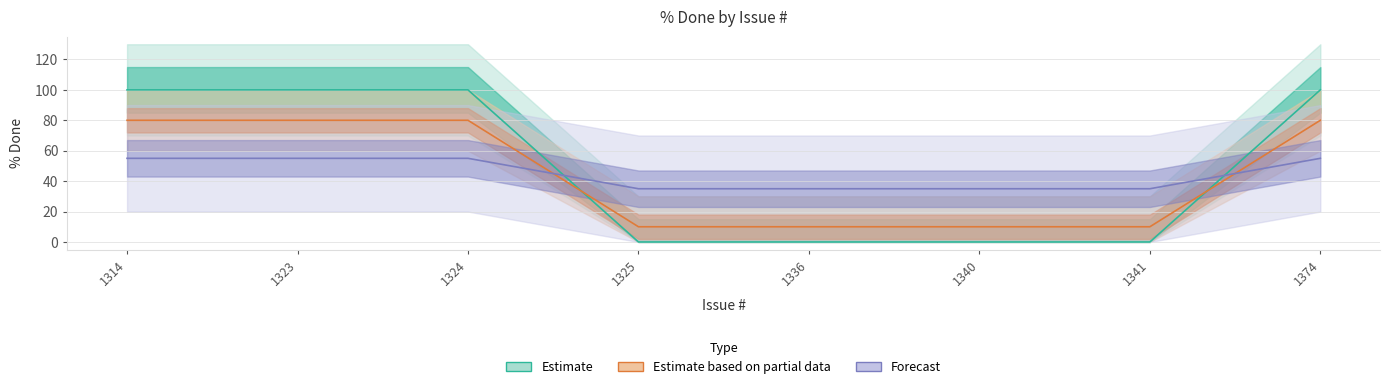

How many lines are shown in the chart?

3